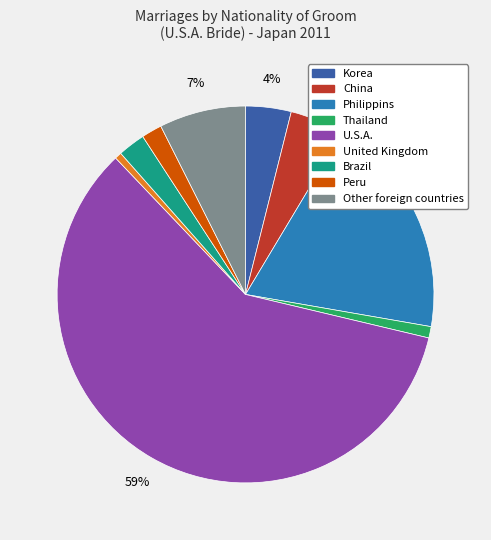

To the nearest percent, what is the average slice percentage?

11%